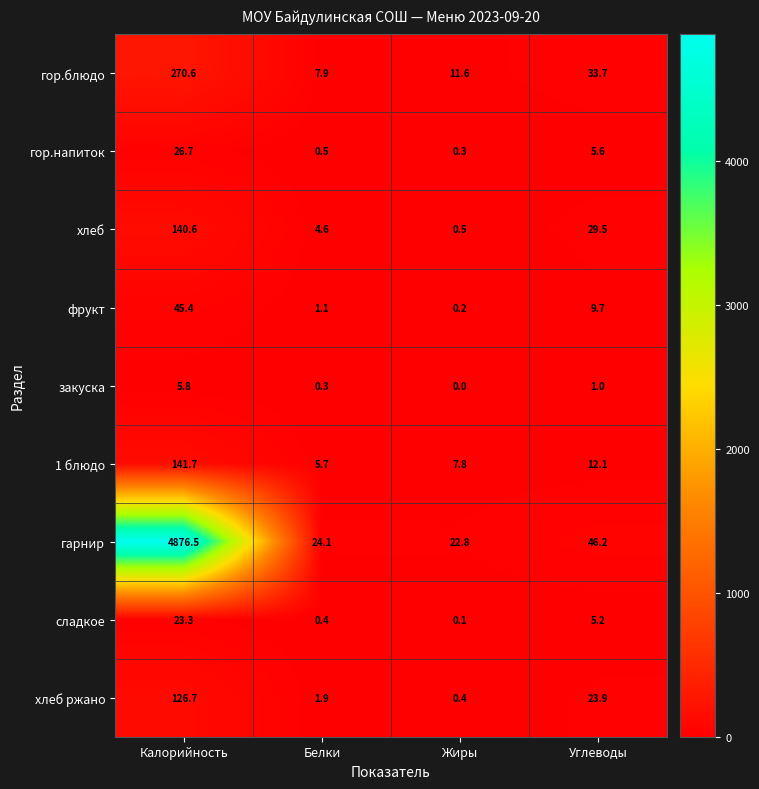

What is the difference between the сладкое values at Калорийность and Белки?

22.9